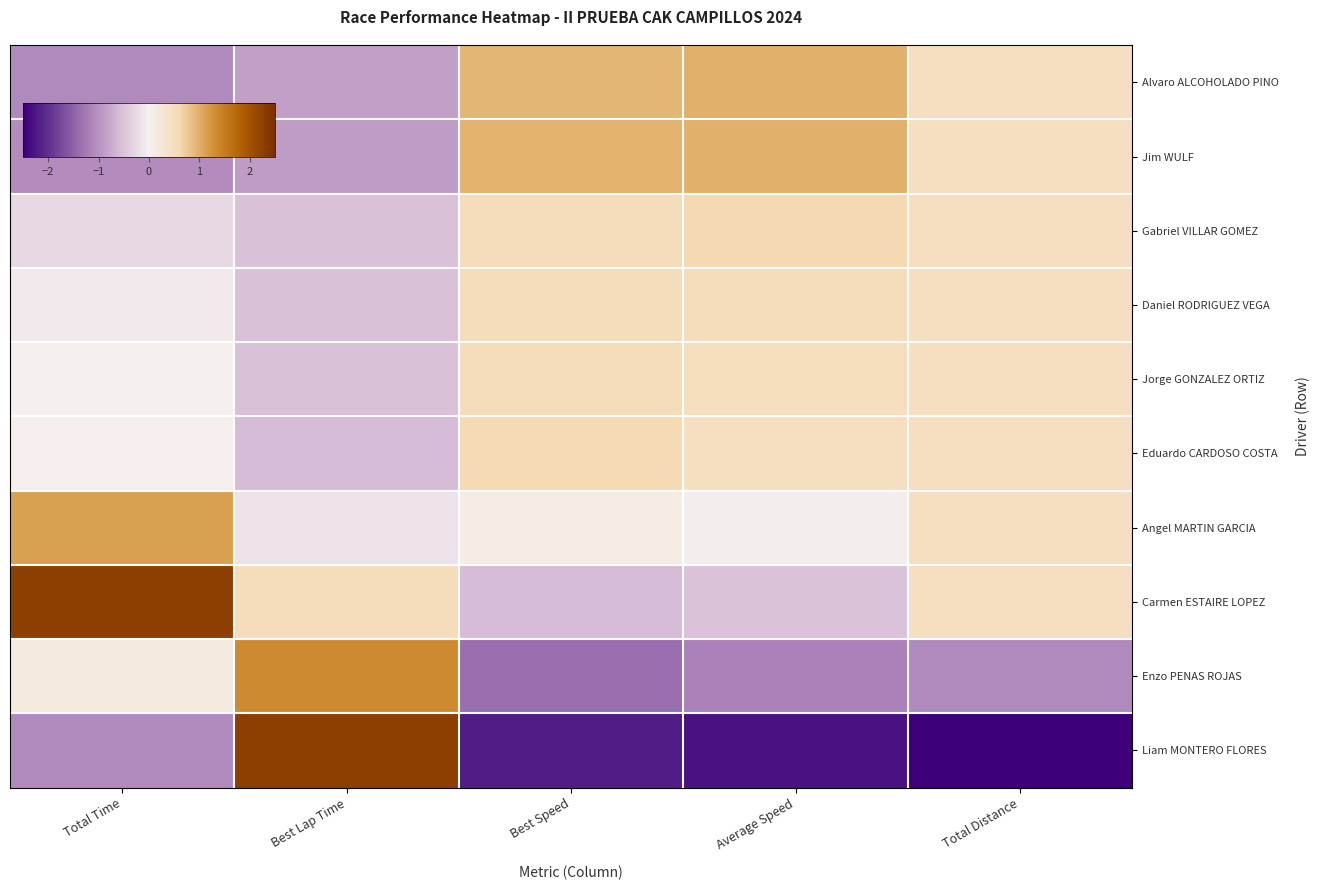

At how many categories does at least one series exceed 0?

5